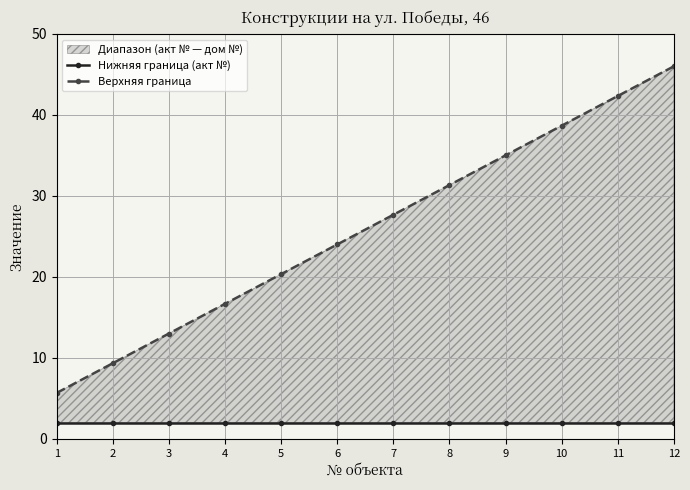

What is the difference between the maximum and minimum values in the Верхняя граница series?

40.3